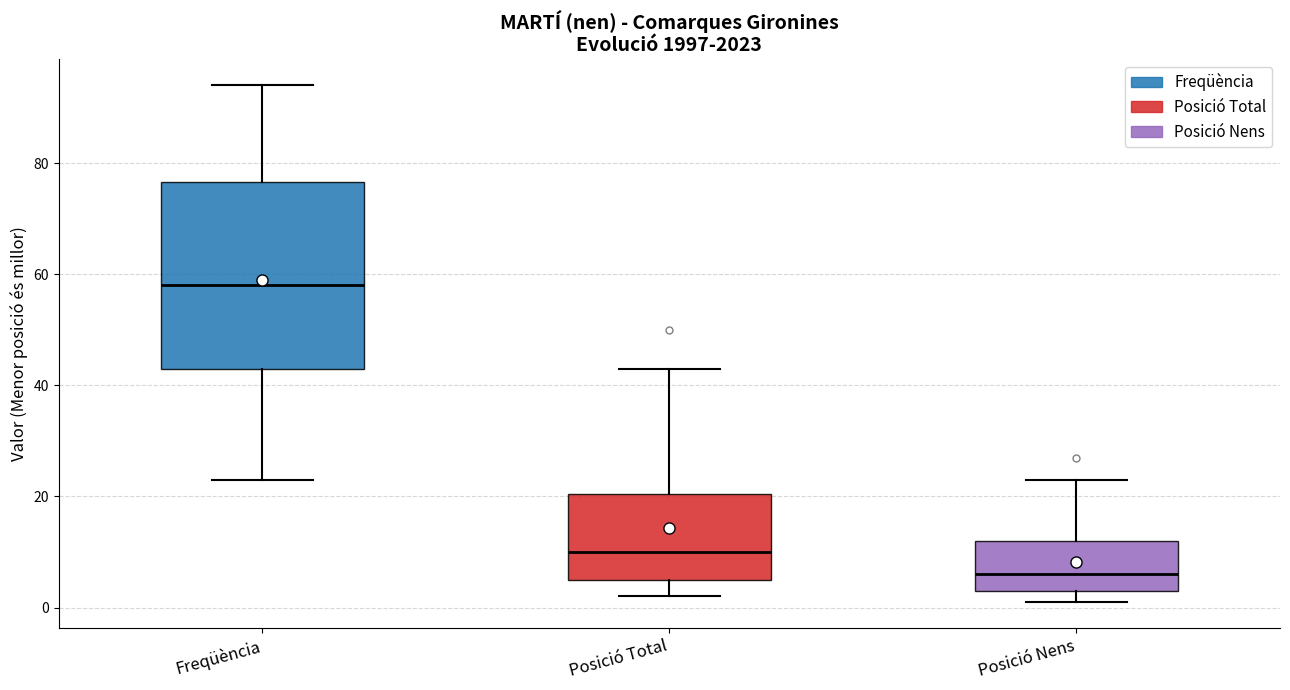

Reading left to right, transcribe this box plot: for each box, give where its median line is, the range the box spans, and where its two whiskers end, as read against the y-axis. The values are not printed on the chart, so give them approximately, as read against the axis.

Freqüència: median 58, box 44 to 76, whiskers 24 to 94
Posició Total: median 10, box 6 to 20, whiskers 2 to 44
Posició Nens: median 6, box 4 to 12, whiskers 2 to 24